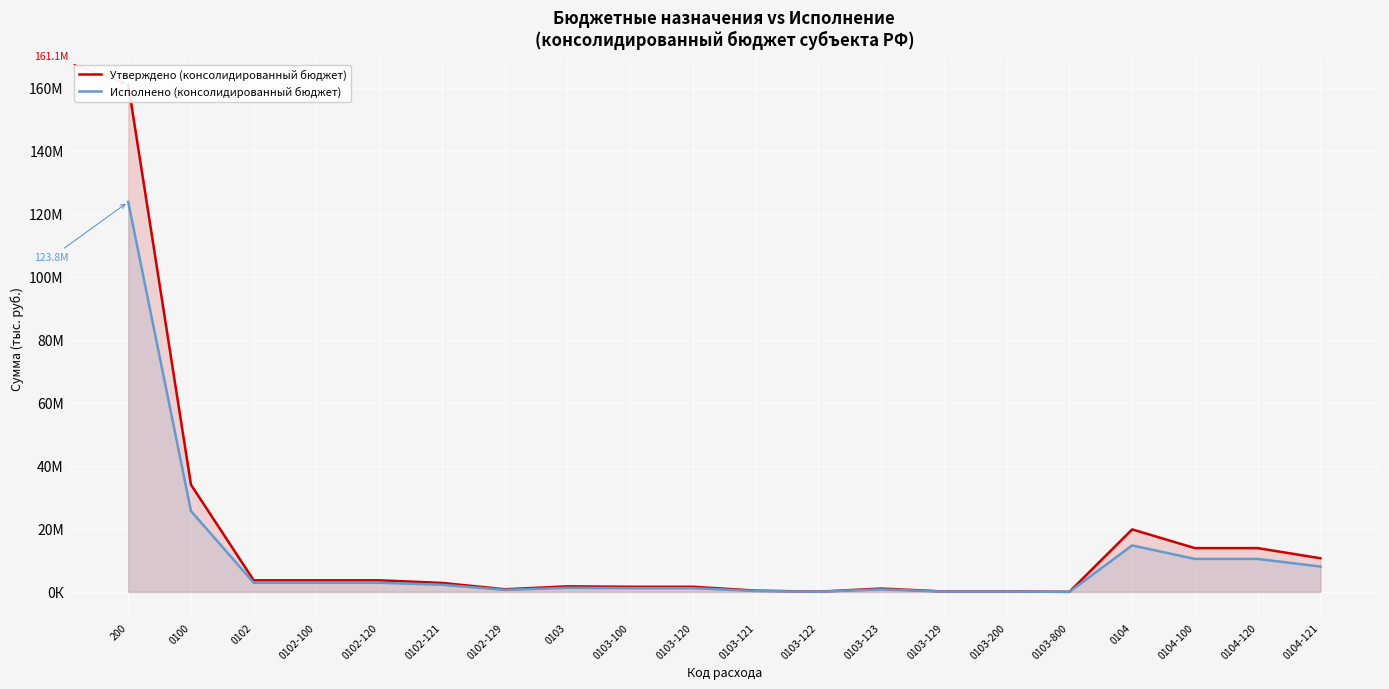

What is the maximum value shown in the chart?

161100406.4